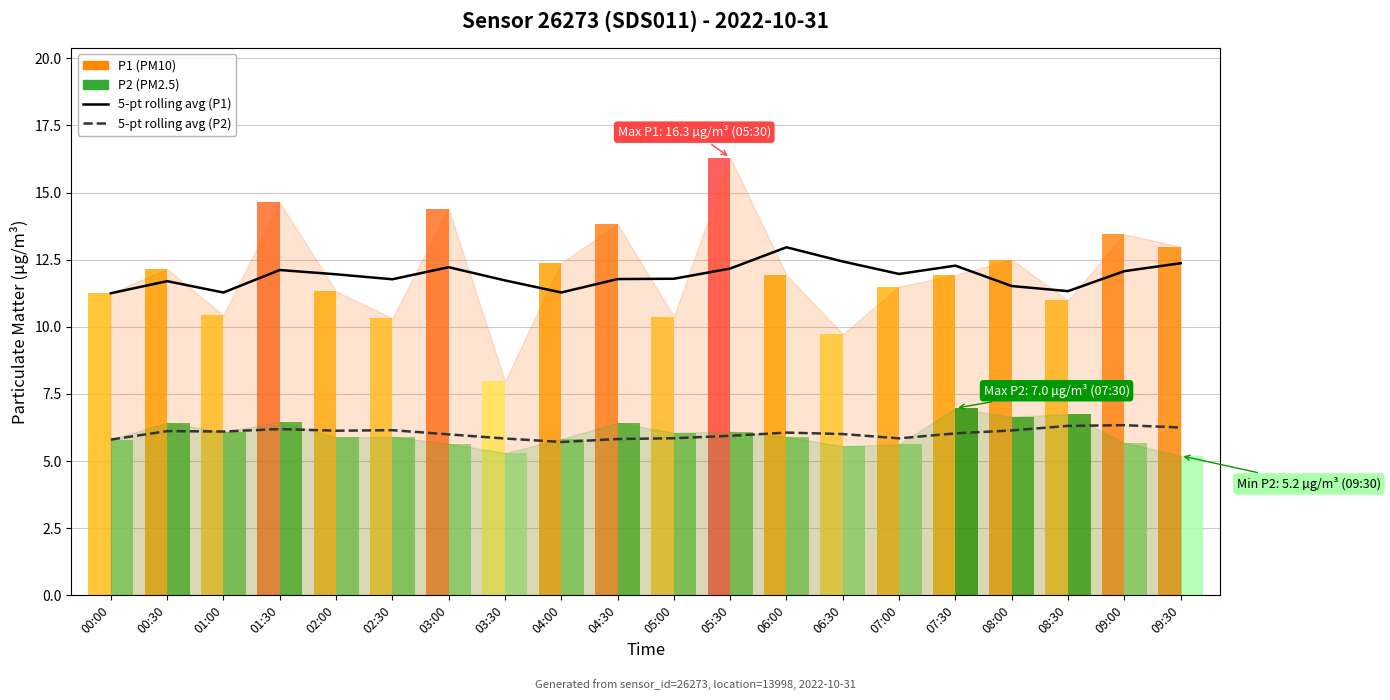

Is it true that 5-pt rolling average (P2) equals 6.1 at 01:00?

True